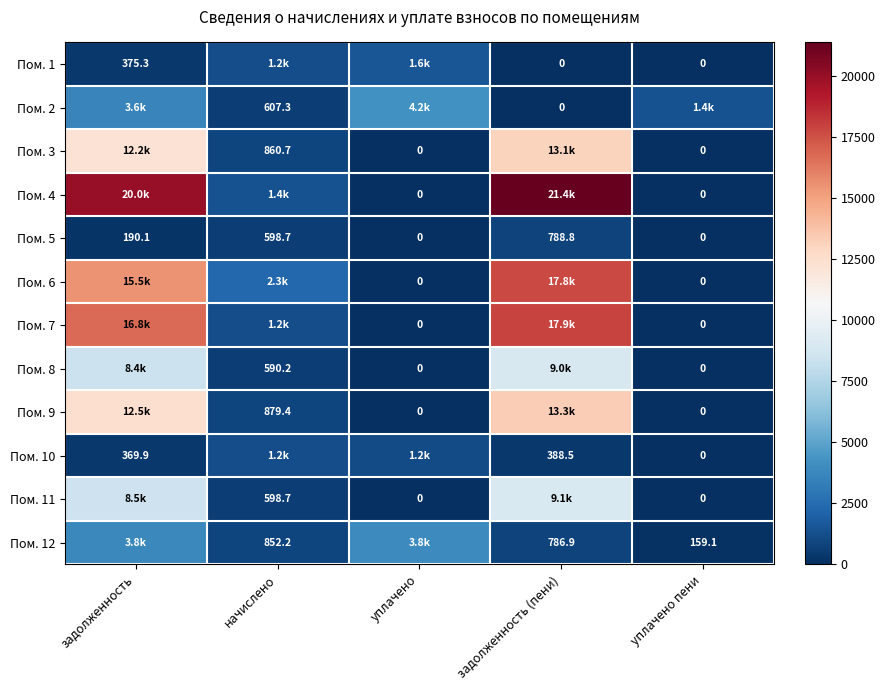

What is the approximate value of Пом. 5 at задолженность?

190.1